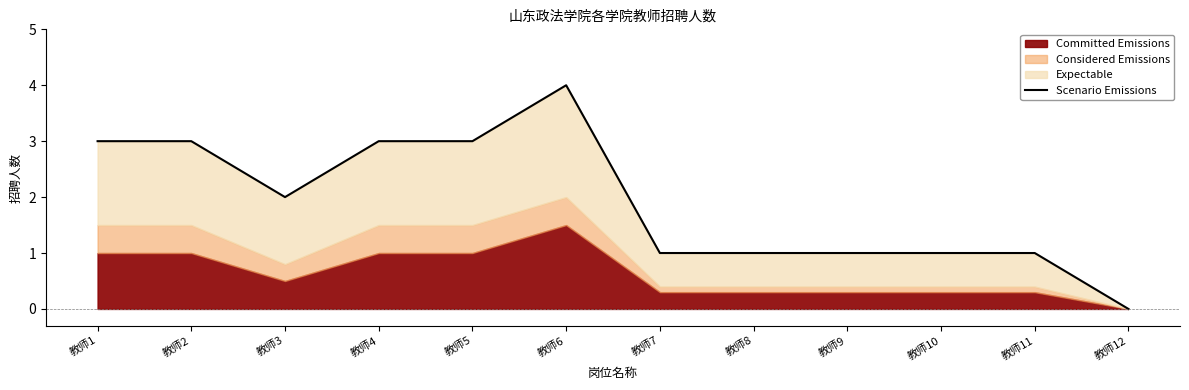

How many lines are shown in the chart?

1